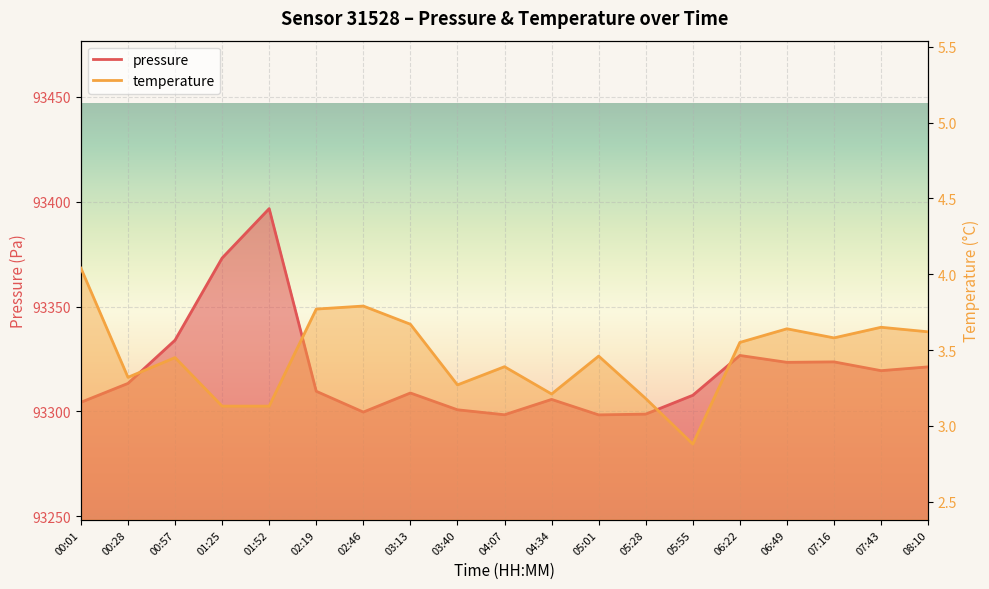

Rank the series by their maximum value, from lowest to highest.

temperature, pressure